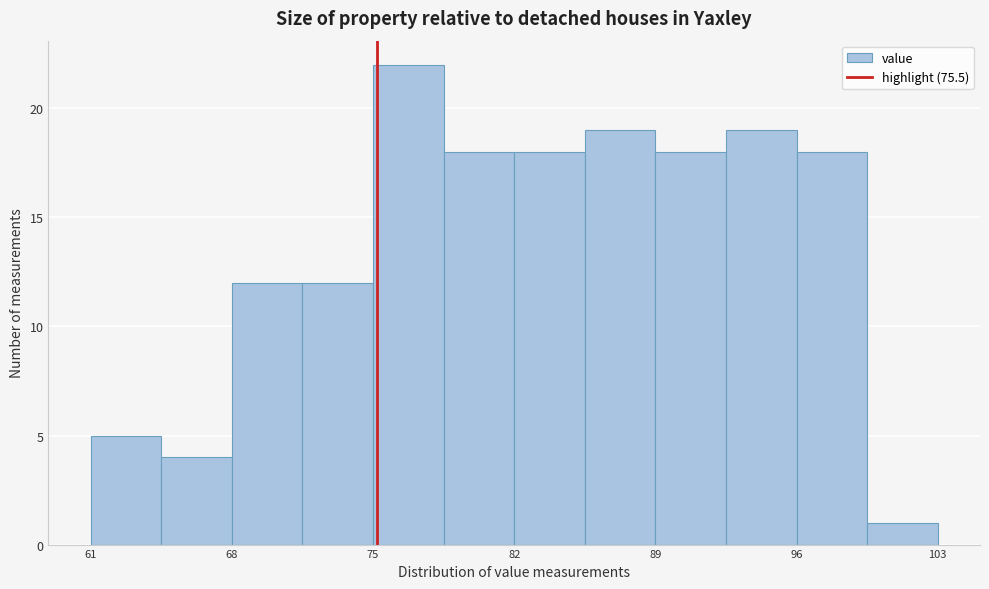

Around what value on the x-axis is the tallest bar? Give the approximate position of its centre, as read against the axis.

77